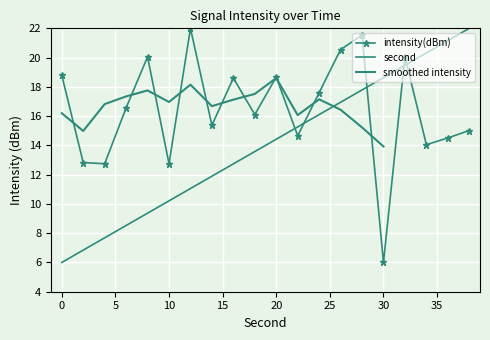

How many times do second and intensity(dBm) cross each other?

5